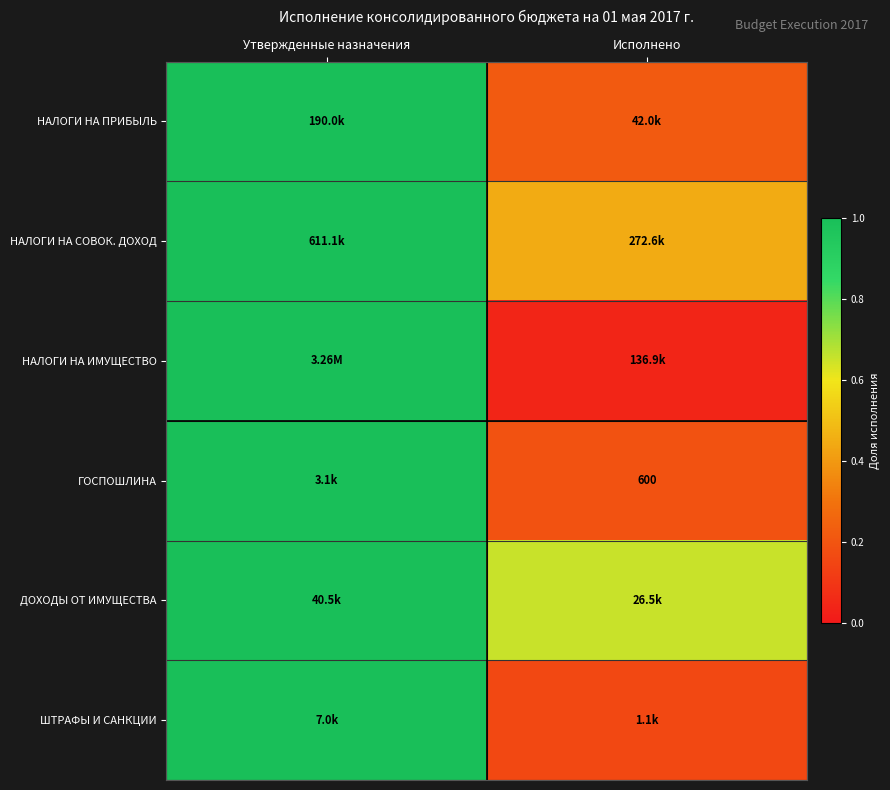

What is the sum of the ДОХОДЫ ОТ ИМУЩЕСТВА values at Утвержденные назначения and Исполнено?

1.7